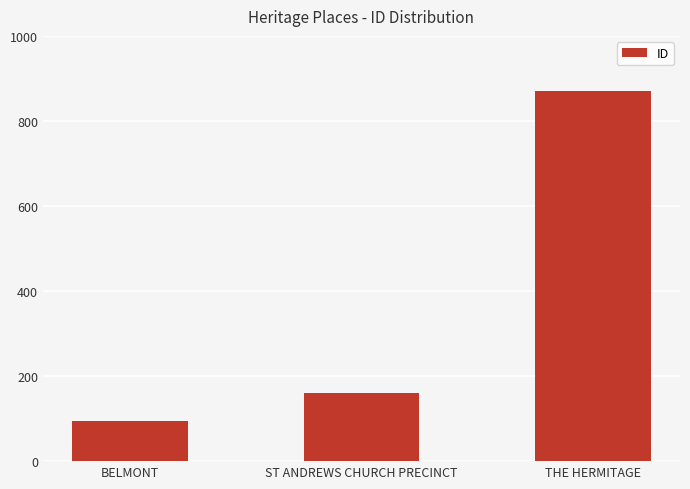

What is the greatest value displayed?

870